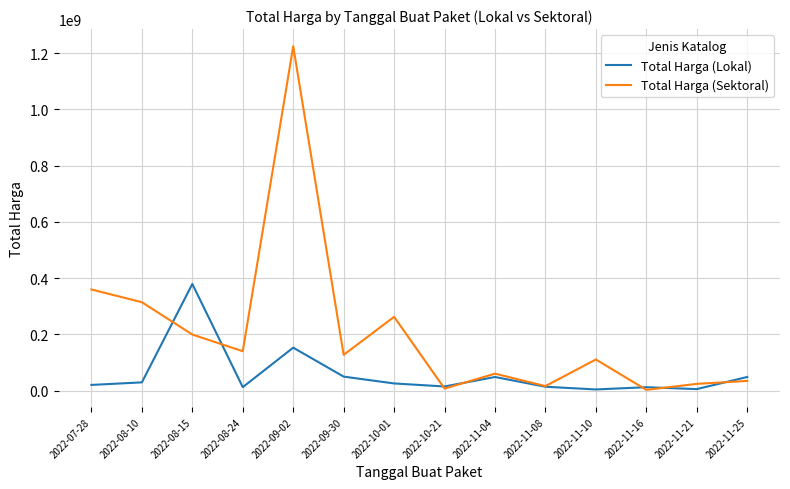

What is the greatest value displayed?

1224682000